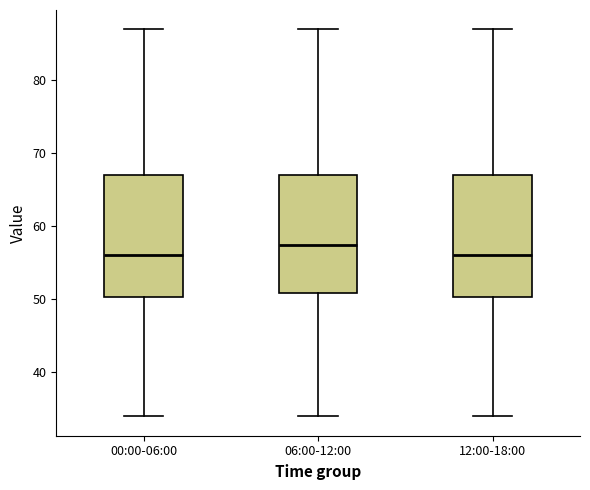

Where is the lower edge of the box for 12:00-18:00 on the y-axis? The values are not printed on the chart, so give them approximately, as read against the axis.

50